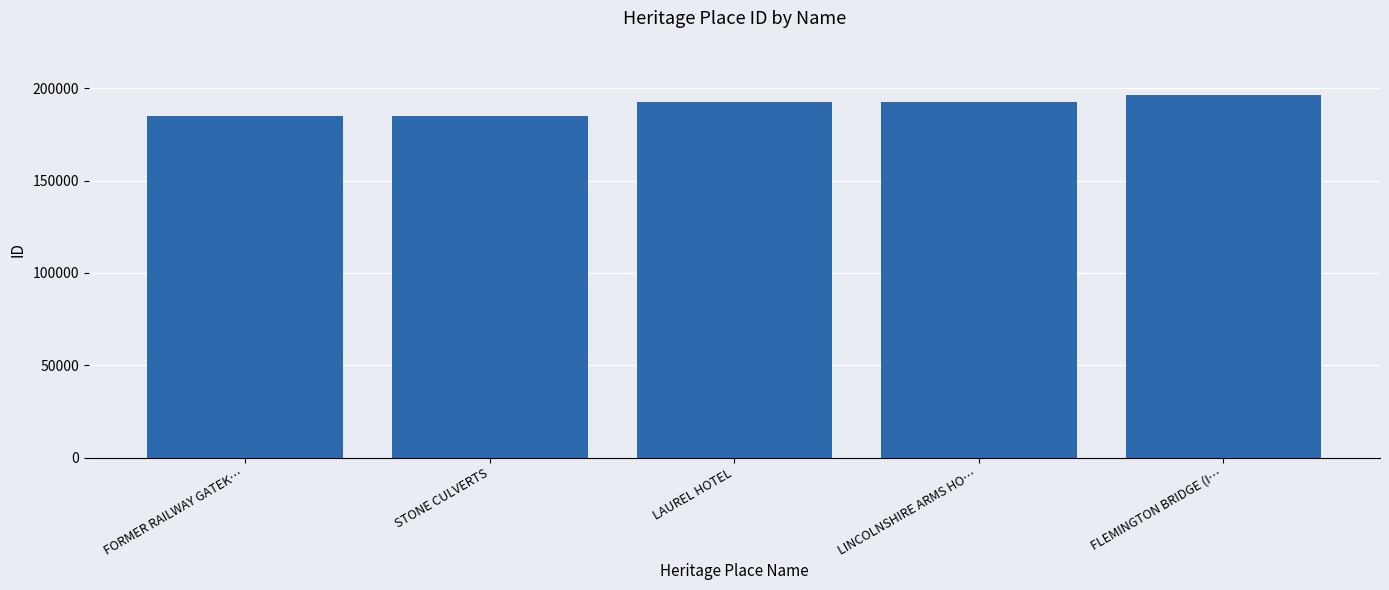

What is the smallest value displayed?

184946